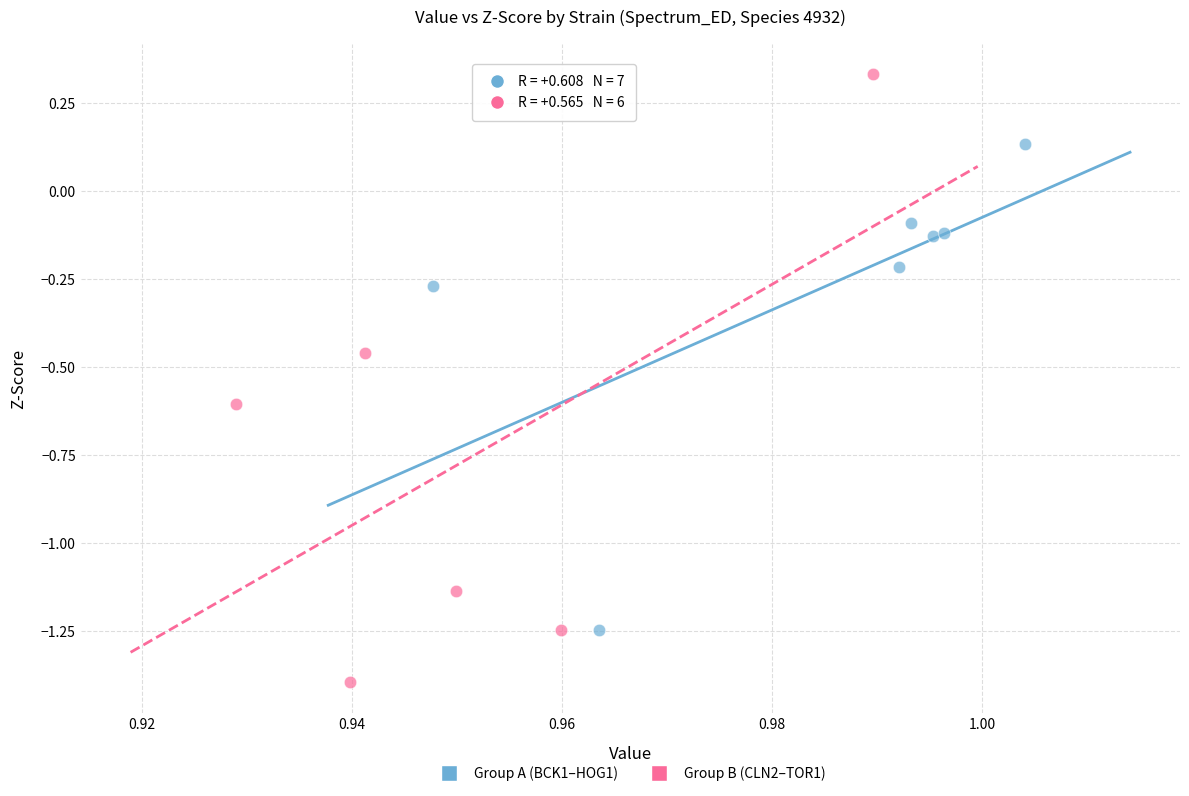

What are all the series names shown in the legend?

Group A (BCK1–HOG1), Group B (CLN2–TOR1)